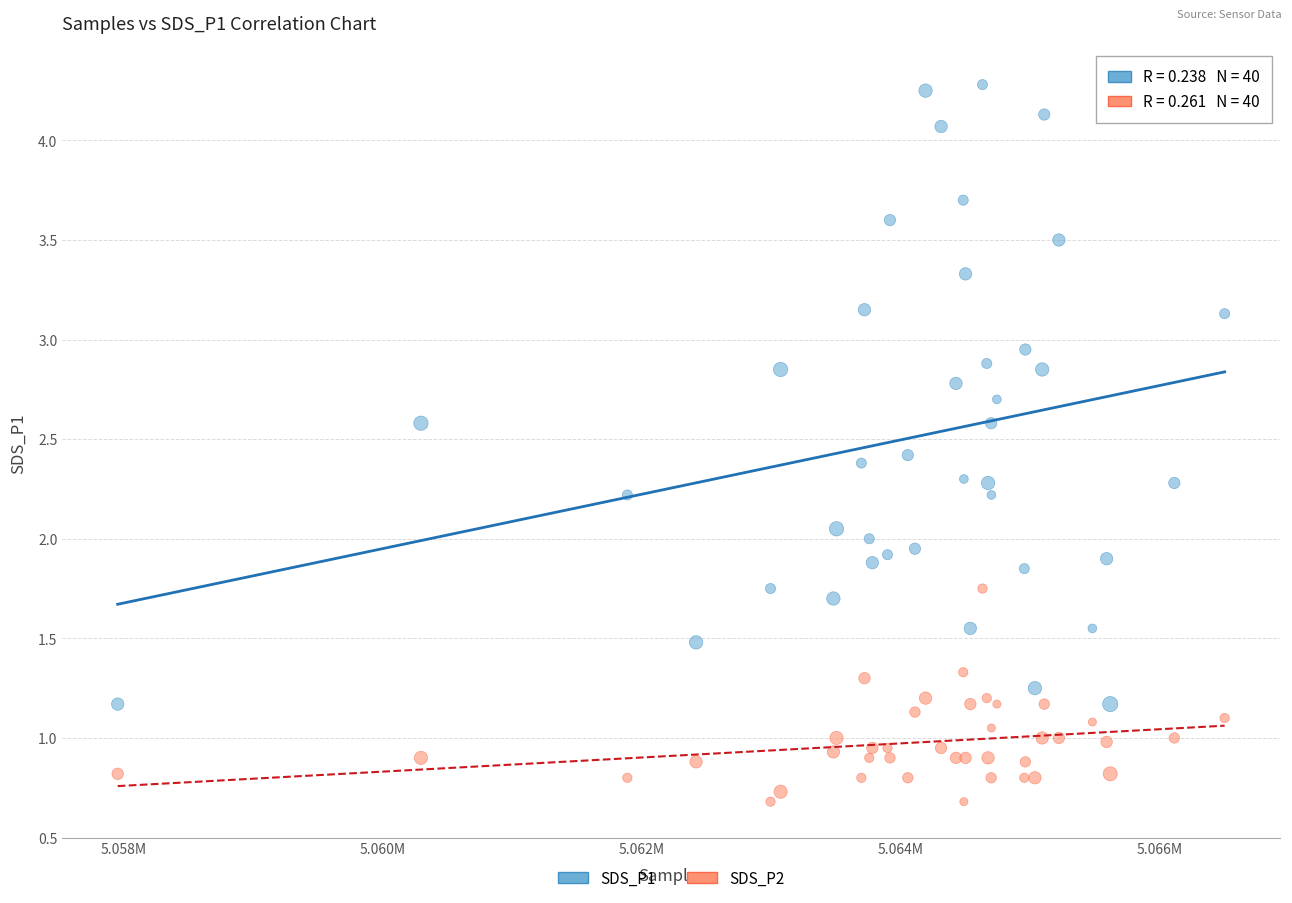

What are all the series names shown in the legend?

SDS_P1, SDS_P2